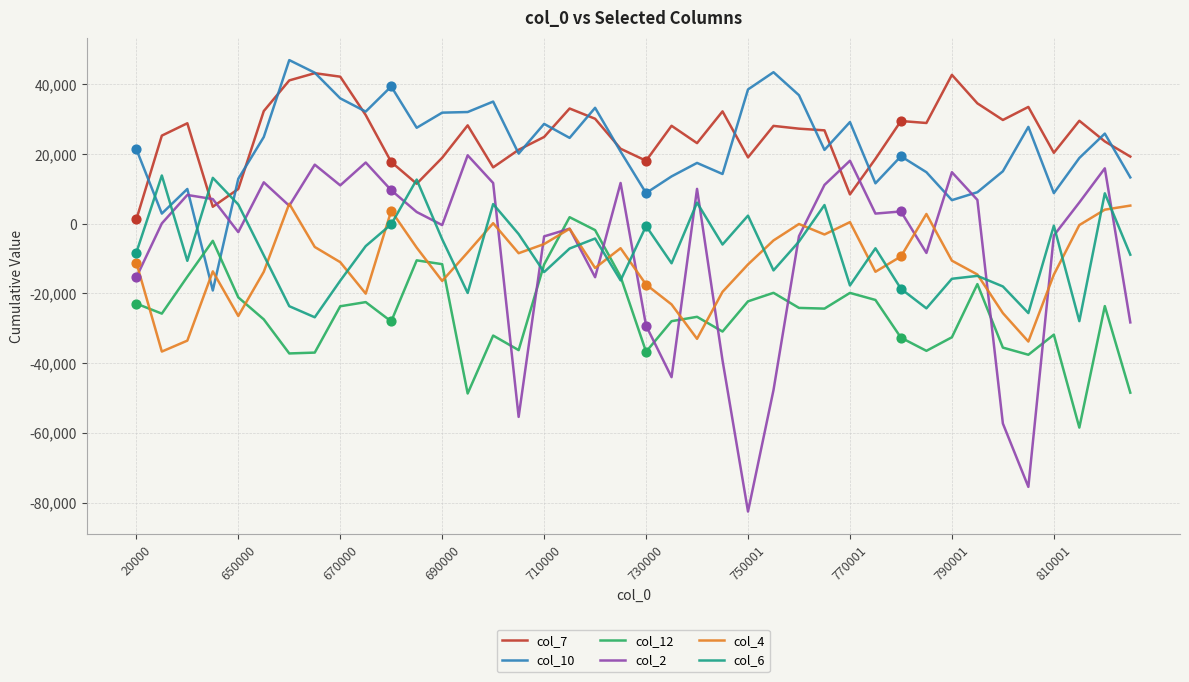

True or false: col_2 and col_12 intersect in this chart.

True